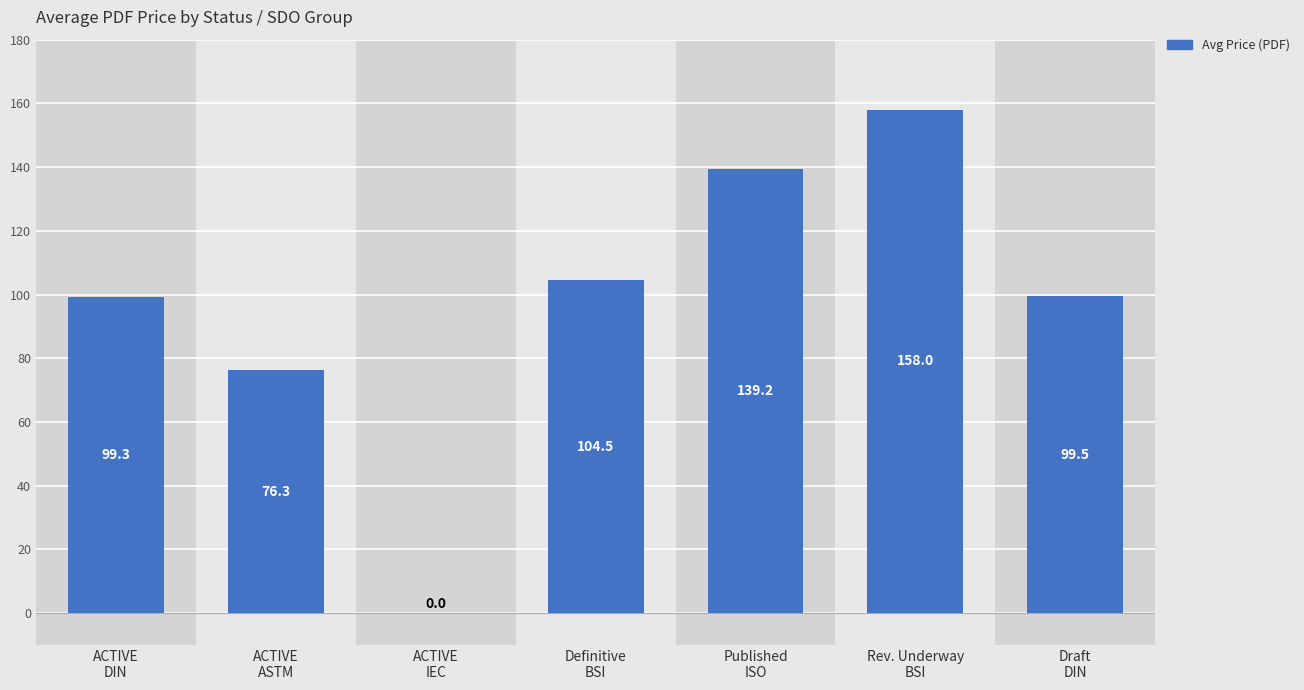

How many data points are above 99?

5